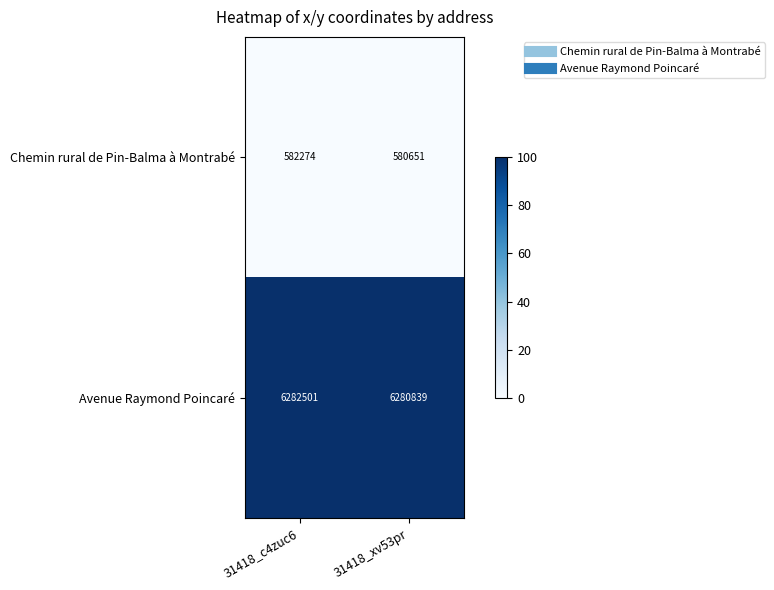

True or false: Avenue Raymond Poincaré has a value of 6282501 at 31418_c4zuc6.

True